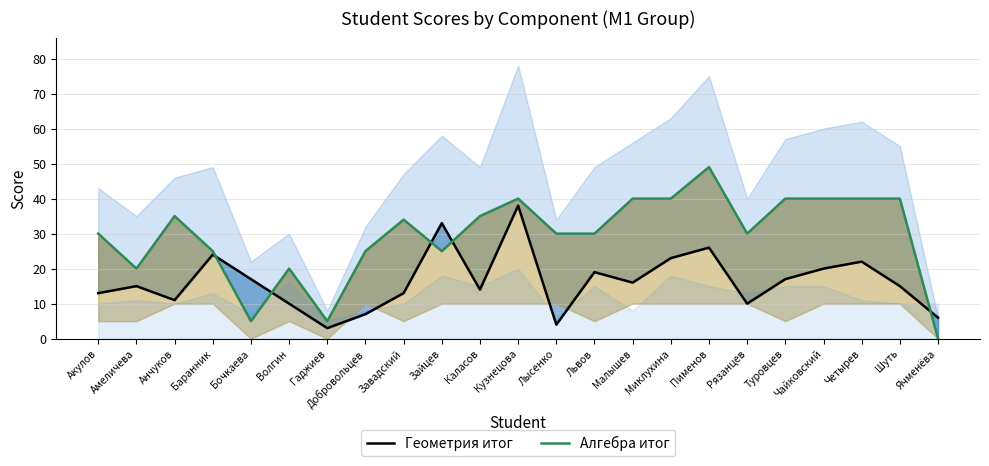

Reading left to right, what are all the values shown in this chart?

Геометрия итог: Акулов=13	Амеличева=15	Анчуков=11	Баранник=24	Бочкаева=17	Волгин=10	Гаджиев=3	Добровольцев=7	Завадский=13	Зайцев=33	Каласов=14	Кузнецова=38	Лысенко=4	Львов=19	Малышев=16	Миклухина=23	Пименов=26	Рязанцев=10	Туровцев=17	Чайковский=20	Четырев=22	Шуть=15	Ячменёва=6
Алгебра итог: Акулов=30	Амеличева=20	Анчуков=35	Баранник=25	Бочкаева=5	Волгин=20	Гаджиев=5	Добровольцев=25	Завадский=34	Зайцев=25	Каласов=35	Кузнецова=40	Лысенко=30	Львов=30	Малышев=40	Миклухина=40	Пименов=49	Рязанцев=30	Туровцев=40	Чайковский=40	Четырев=40	Шуть=40	Ячменёва=0